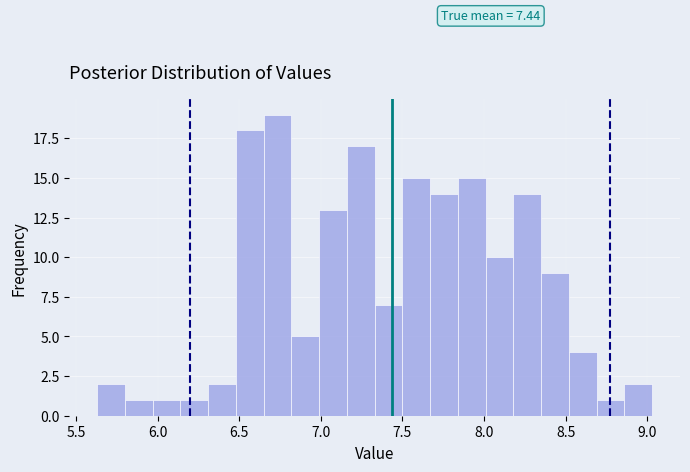

Read against the x-axis, roughly where is the centre of the tallest bar?

6.75